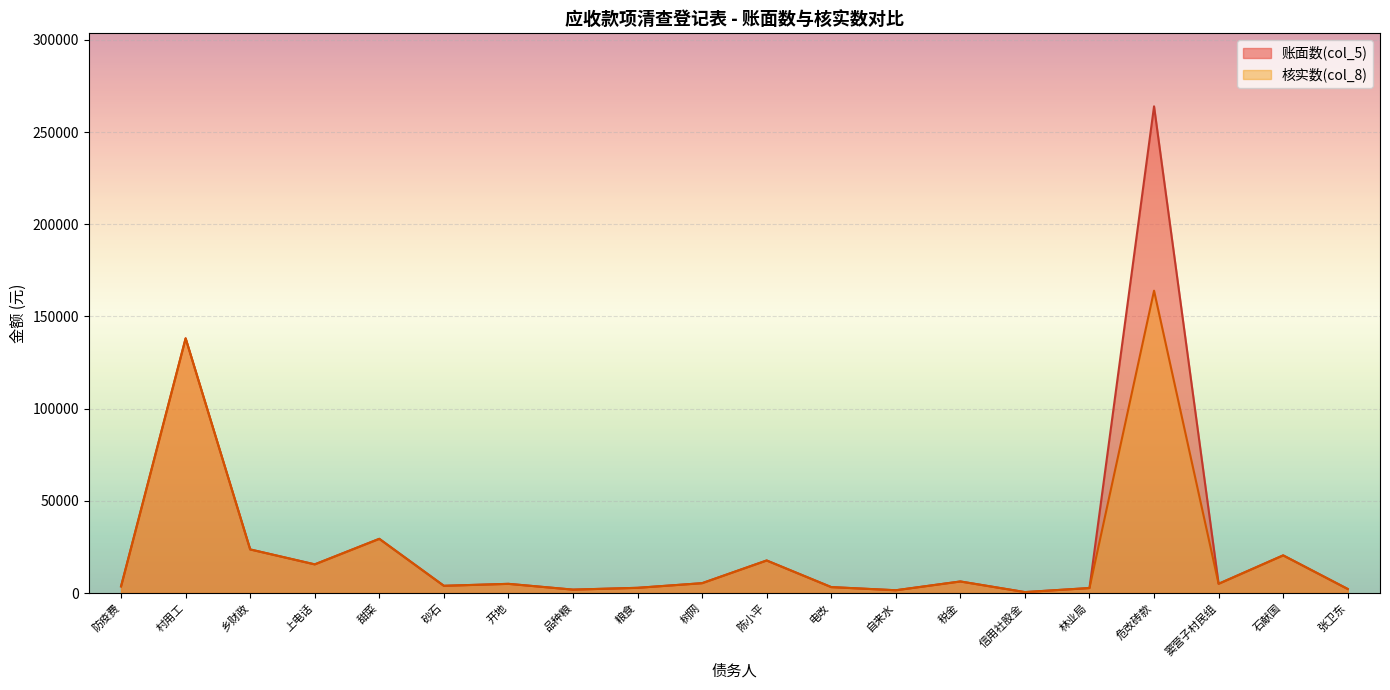

At which label is 账面数(col_5) closest to 132250?

村用工